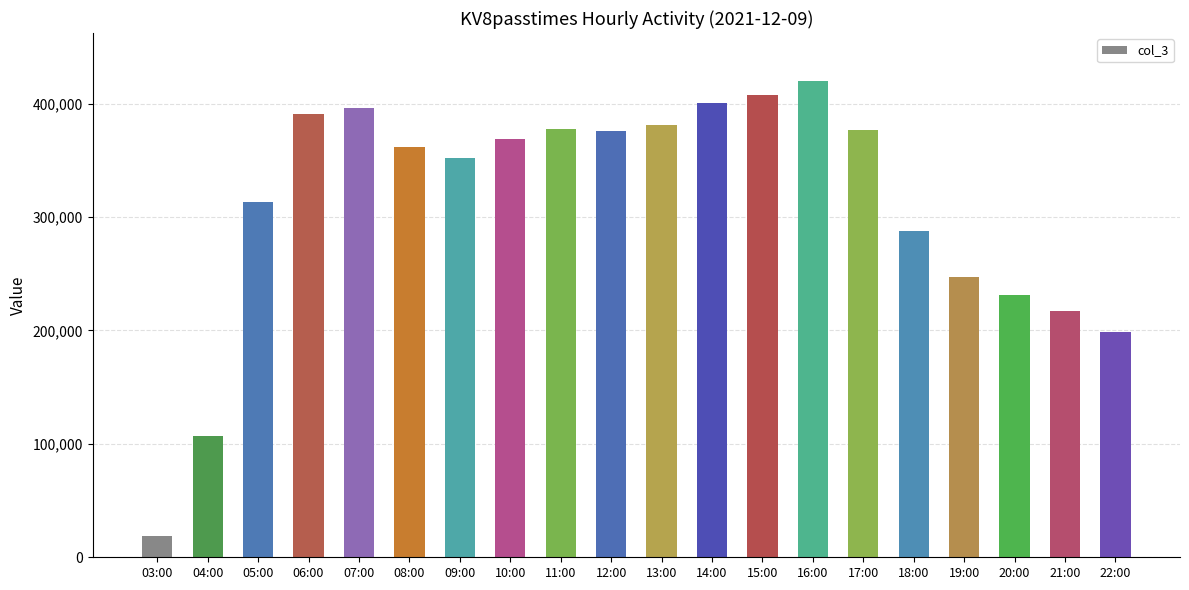

The chart shows a value of 247000 at 19:00. True or false?

True